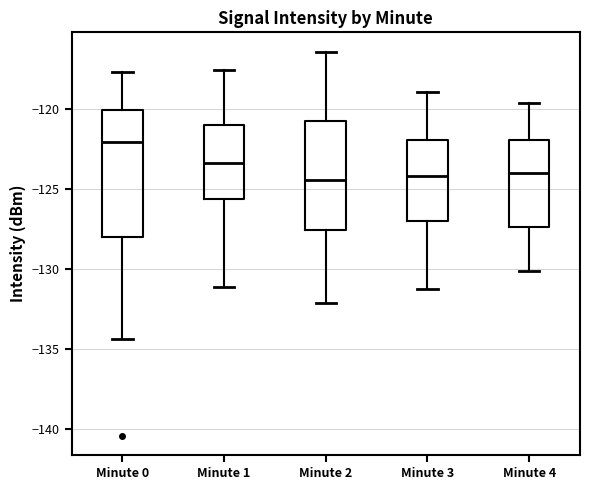

Reading left to right, read every box against the y-axis: the position of its median line, the range the box covers, and the ends of its whiskers. The values are not printed on the chart, so give them approximately, as read against the axis.

Minute 0: median -122.0, box -128.0 to -120.0, whiskers -134.5 to -117.5
Minute 1: median -123.5, box -125.5 to -121.0, whiskers -131.0 to -117.5
Minute 2: median -124.5, box -127.5 to -120.5, whiskers -132.0 to -116.5
Minute 3: median -124.0, box -127.0 to -122.0, whiskers -131.0 to -119.0
Minute 4: median -124.0, box -127.5 to -122.0, whiskers -130.0 to -119.5